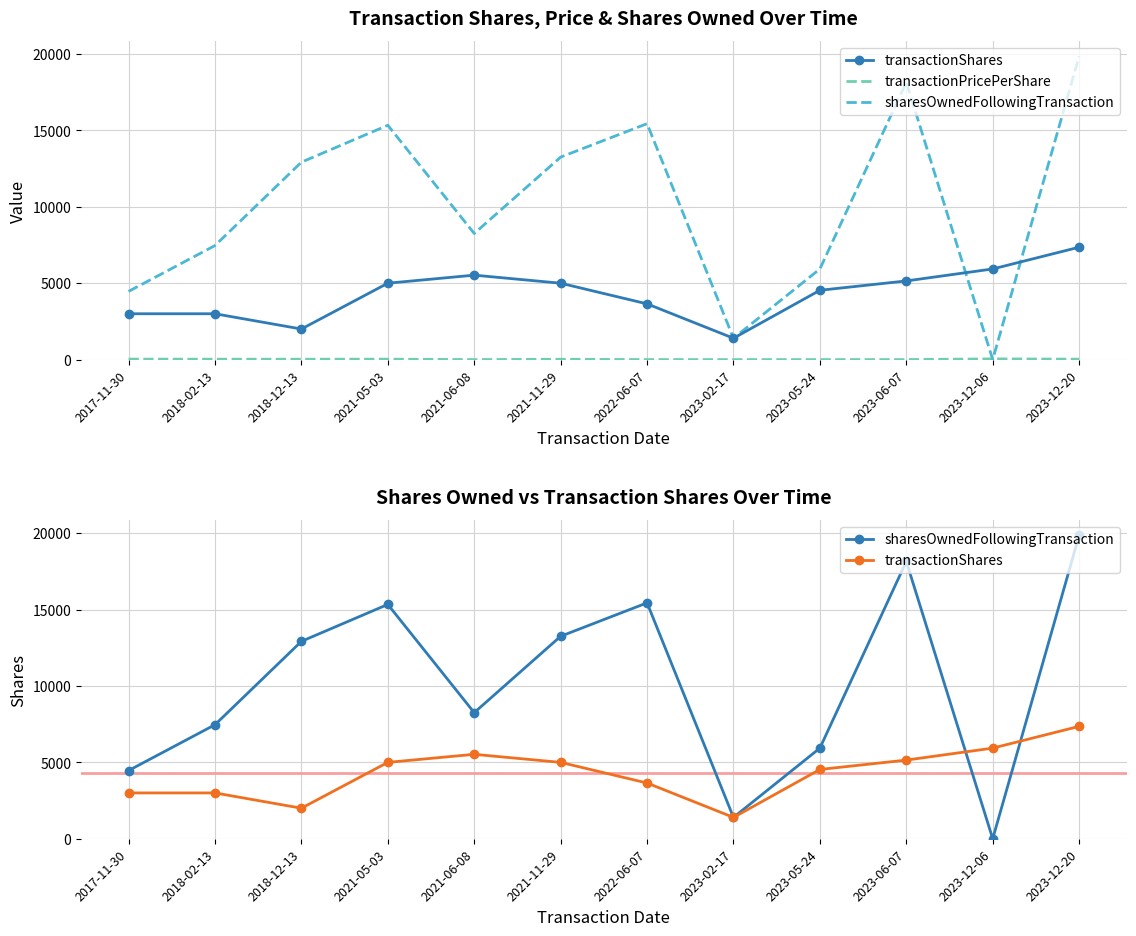

True or false: transactionPricePerShare has a value of 44.6 at 2021-05-03.

False